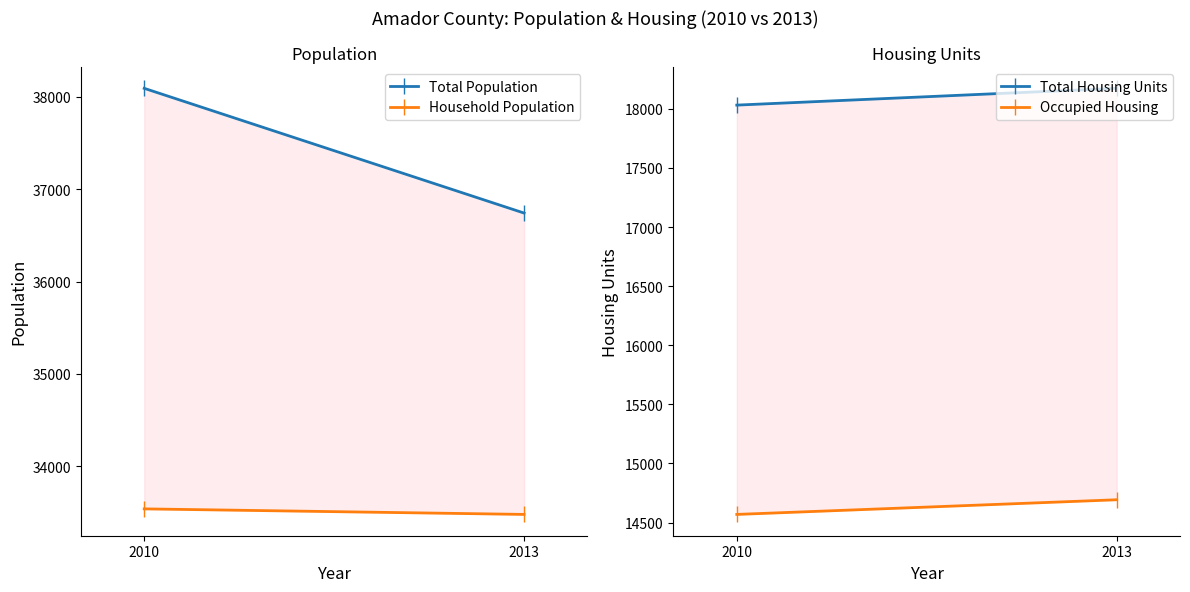

What is the total value across all series at 2010?

104232